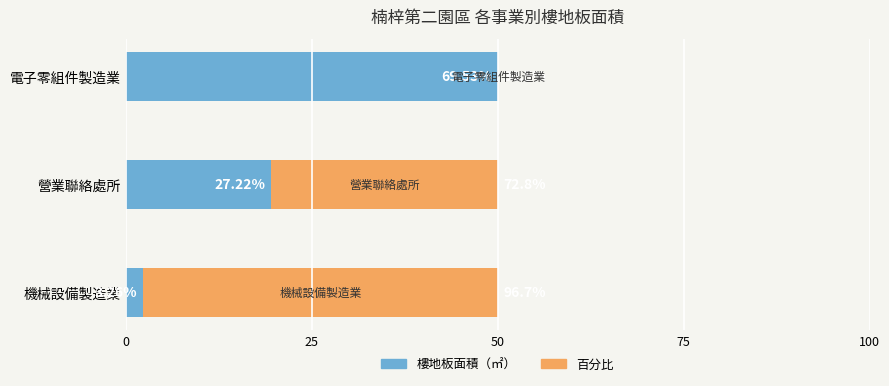

What are all the series names shown in the legend?

樓地板面積（㎡）, 百分比